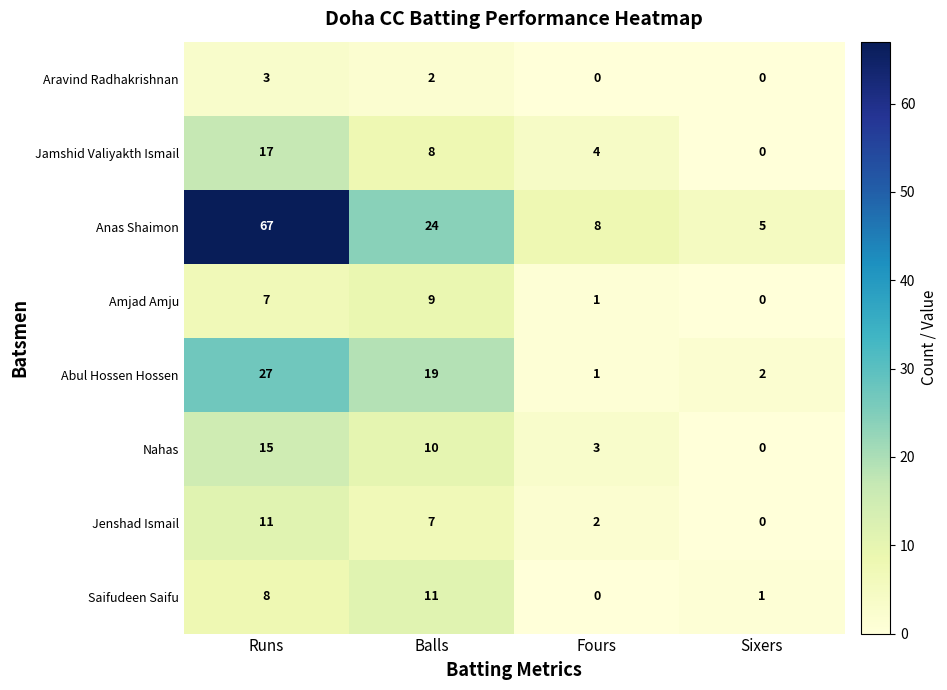

What is the approximate value of Abul Hossen Hossen at Balls?

19